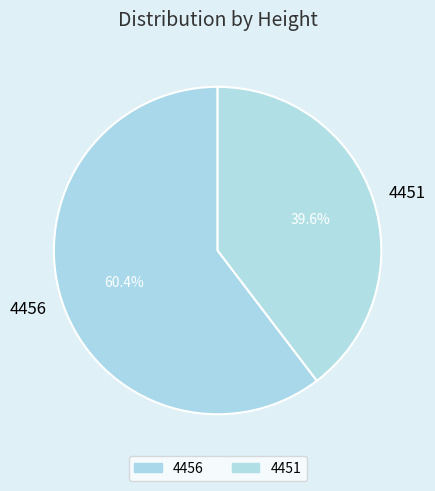

How many segments does this pie chart have?

2